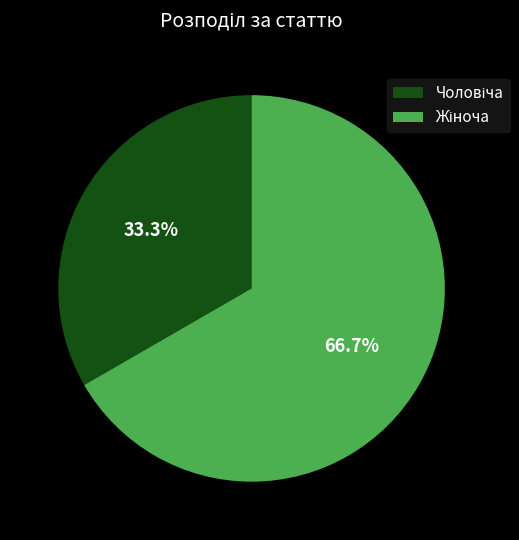

Is there any slice that represents more than half of the pie?

Yes